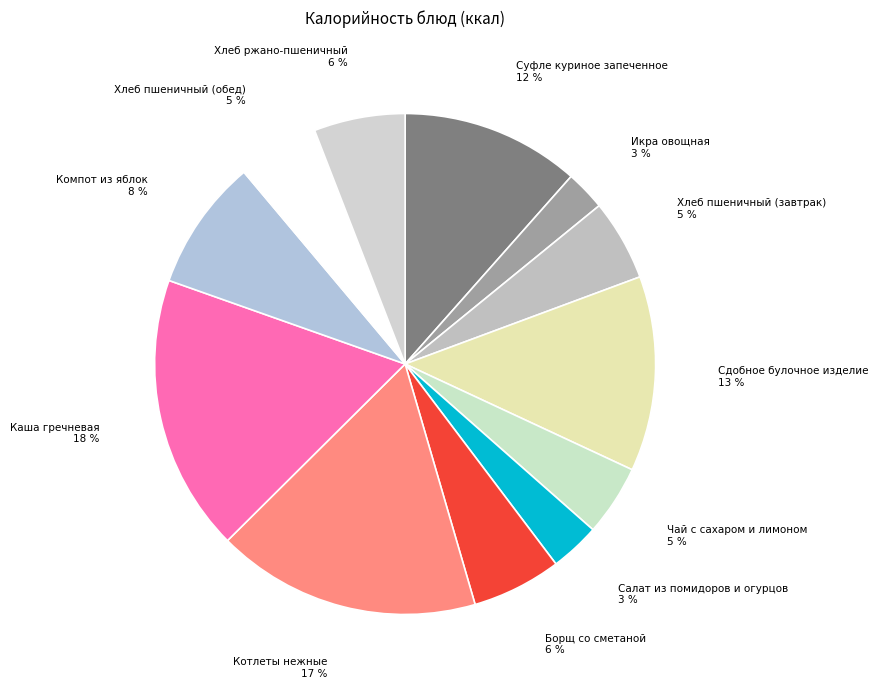

To the nearest percent, what is the combined percentage of Хлеб пшеничный (обед) and Салат из помидоров и огурцов?

8%